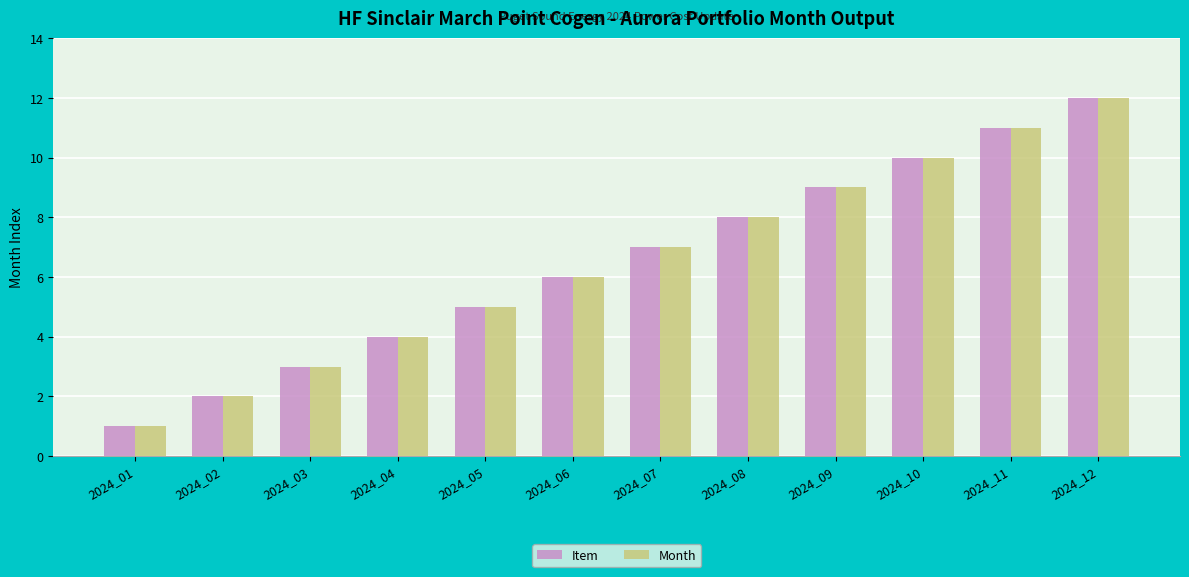

What is the sum of all Item values?

78